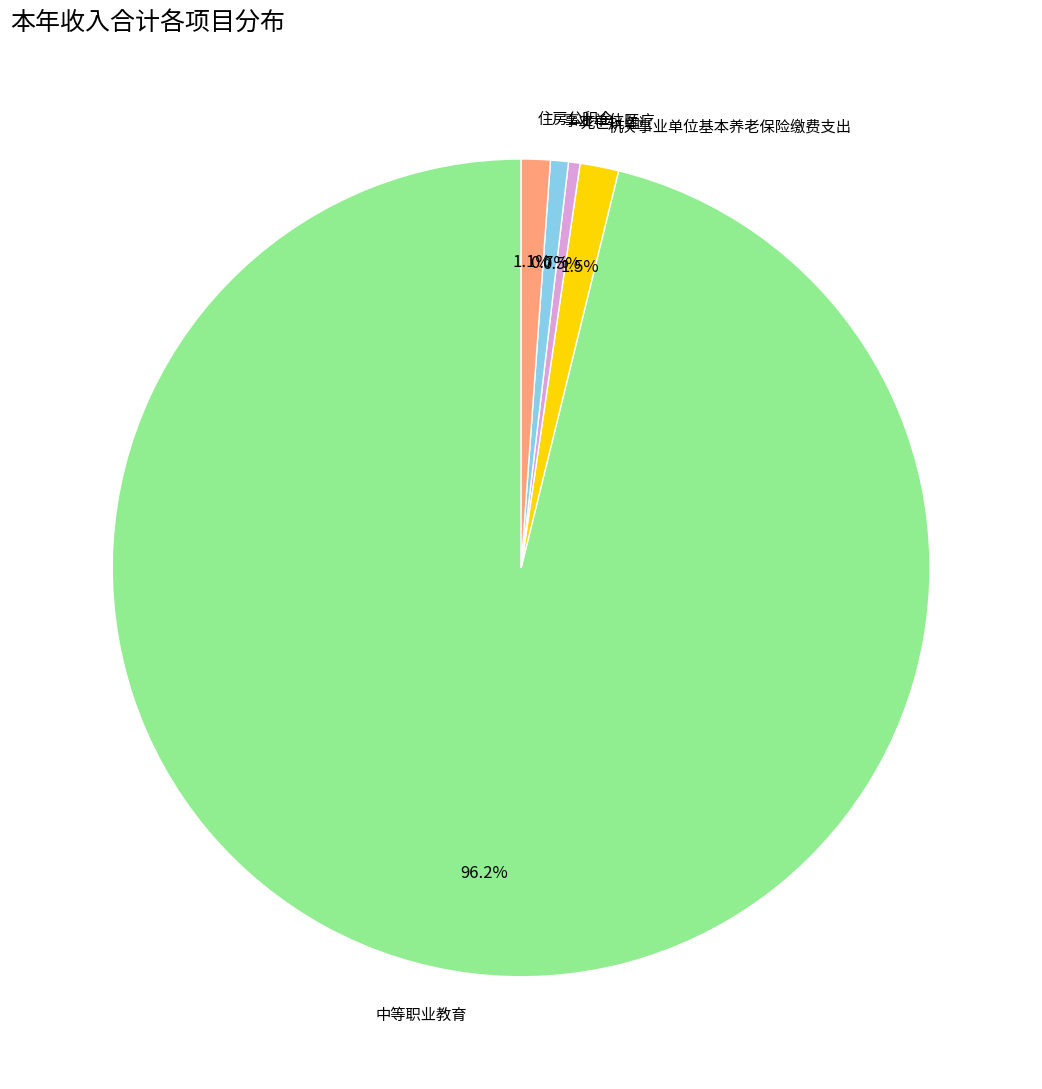

To the nearest percent, what is the combined percentage of 住房公积金 and 事业单位医疗?

2%